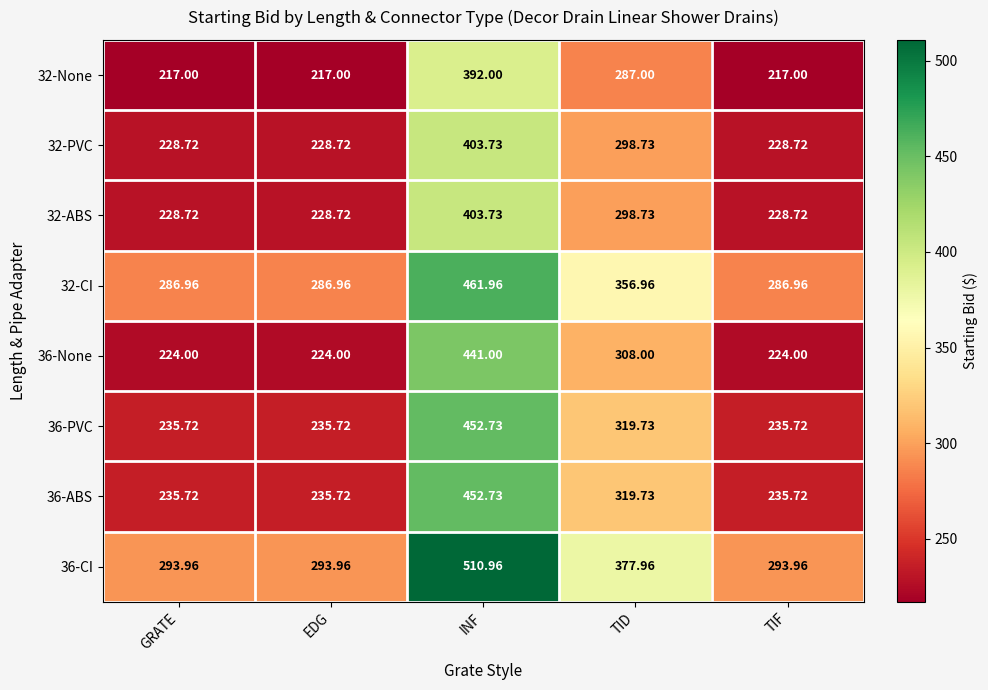

Is the value of 36-CI at TID greater than the value of 32-None at TIF?

Yes